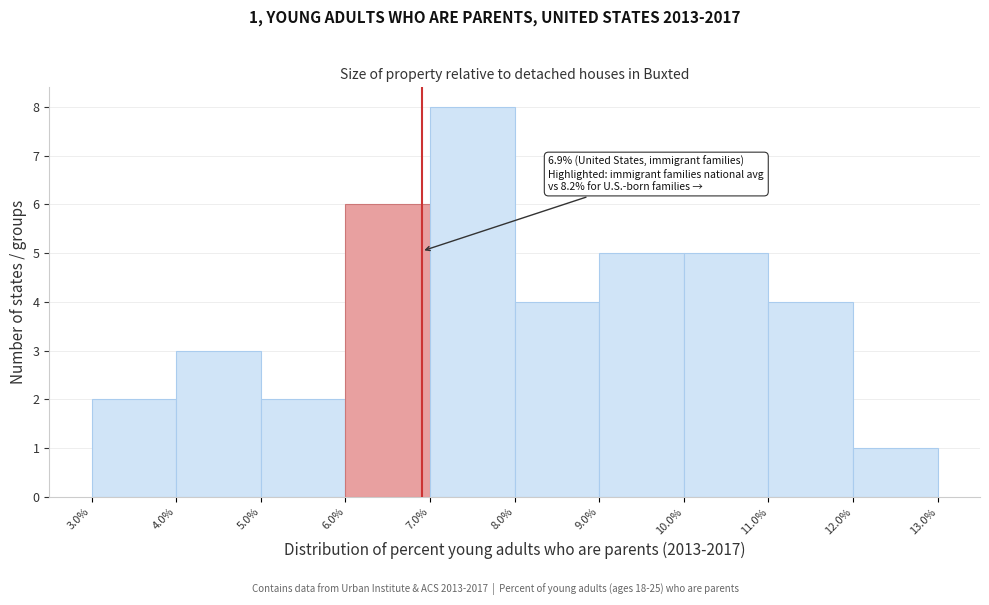

Over which range of the x-axis is the bar tallest?

7.0% to 8.0%